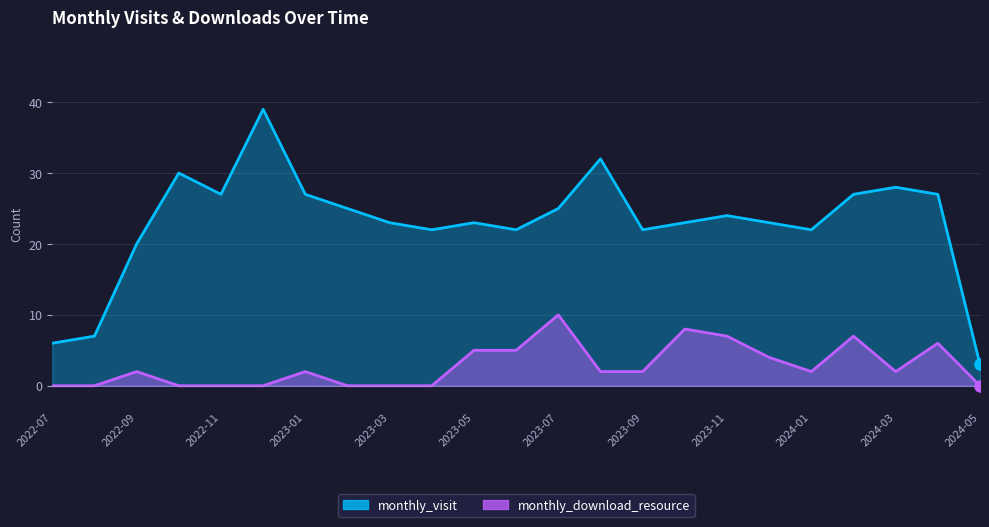

The value of monthly_download_resource at 2024-03 is 3. True or false?

False